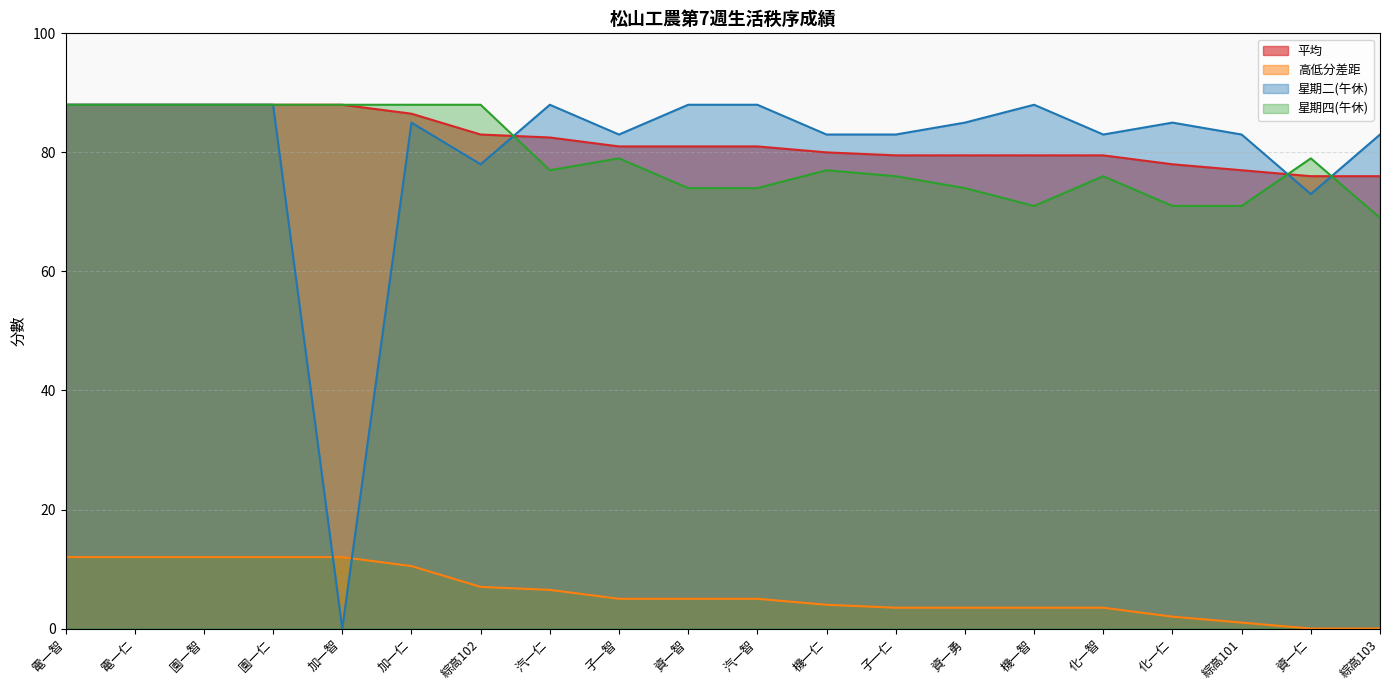

Read the 高低分差距 value at 園一智.

12.0